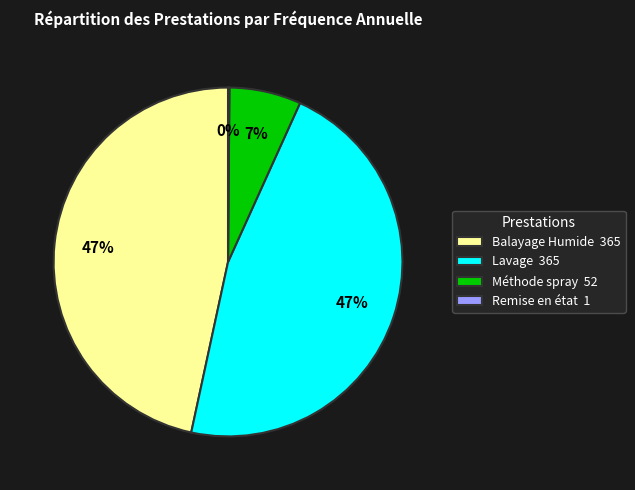

Is the sum of Méthode spray 52 and Balayage Humide 365 greater than half?

Yes